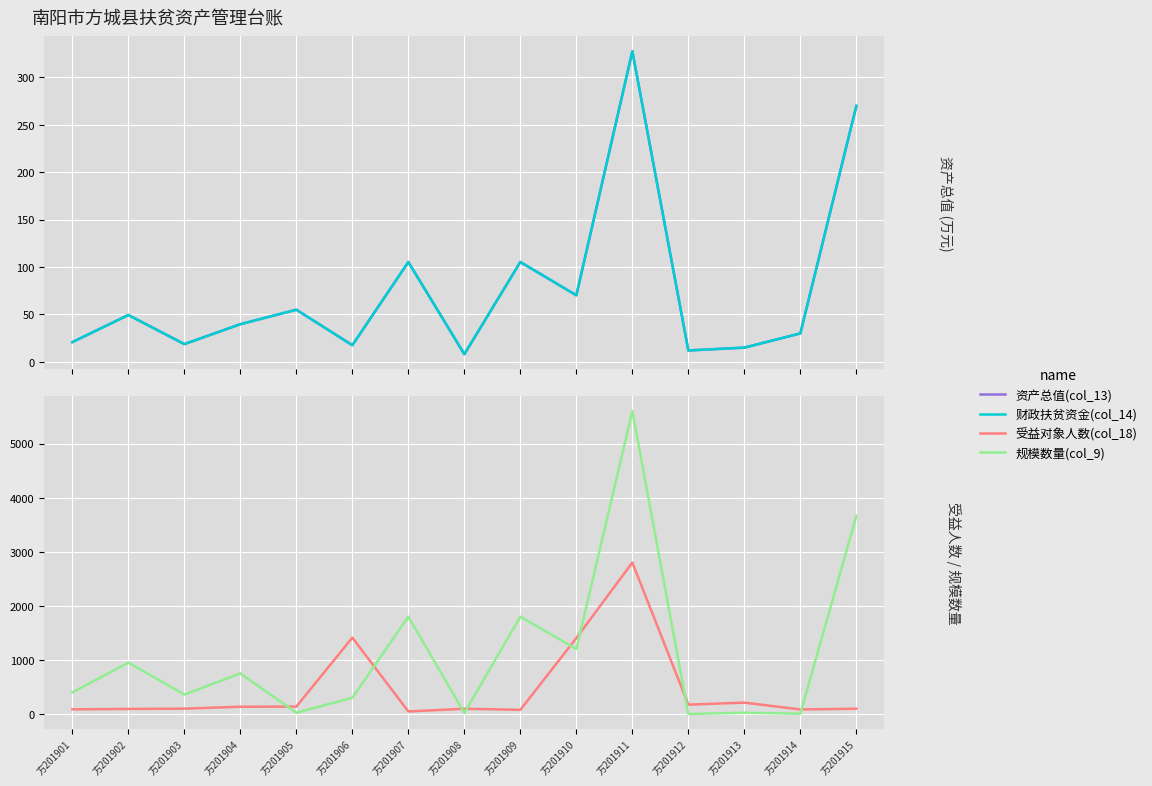

What is the spread (max minus min) of values at 方201902?

900.6